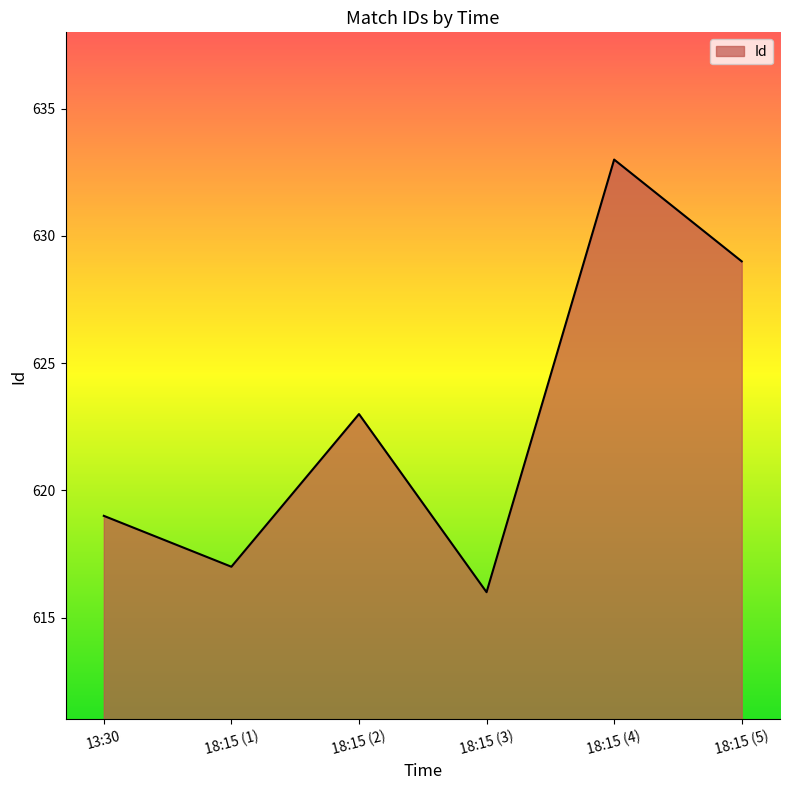

Reading left to right, extract all data points from this chart.

619	617	623	616	633	629